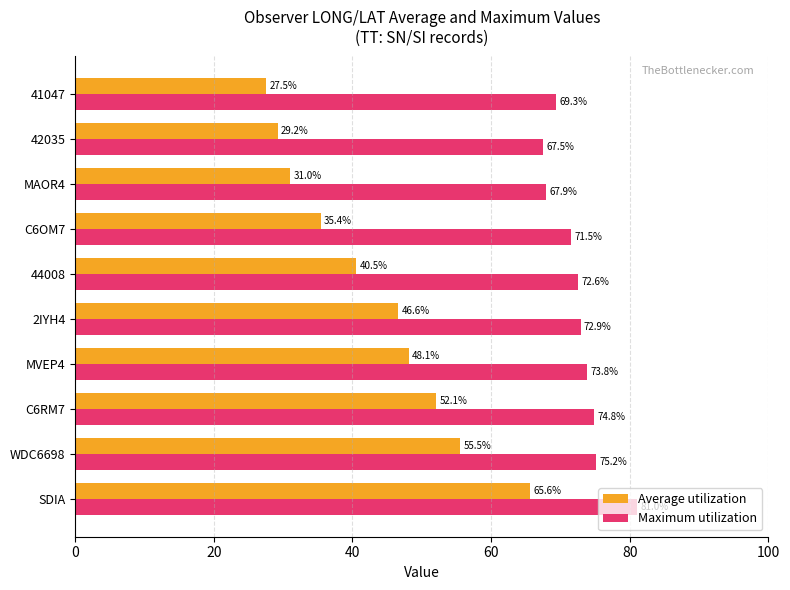

Which series changed the most between 2IYH4 and 44008?

Average utilization